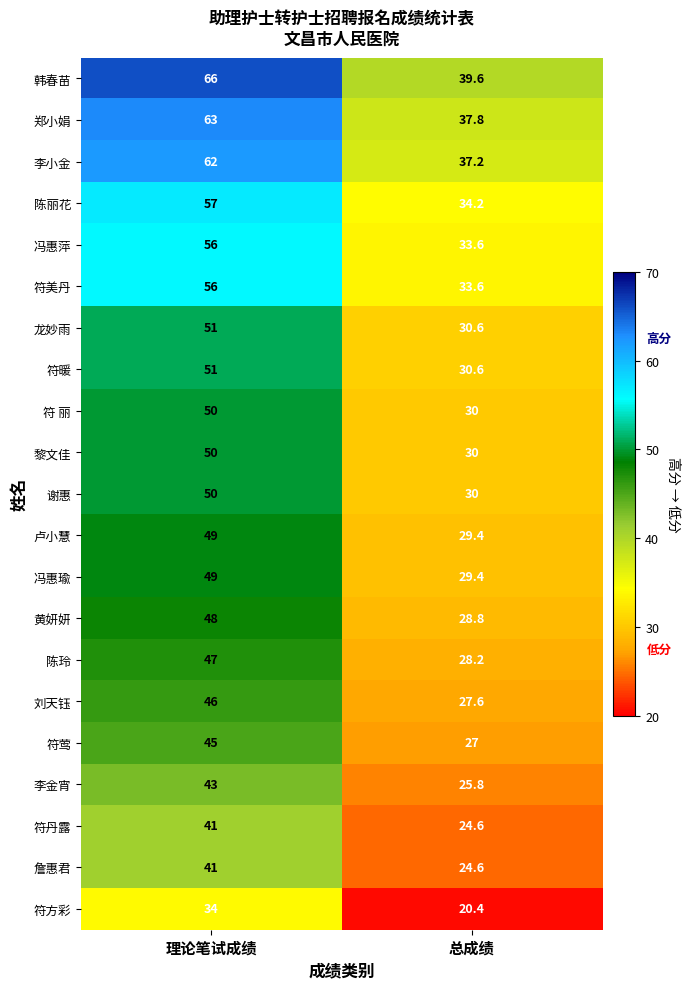

Where is 冯惠瑜 nearest to the value 39?

总成绩